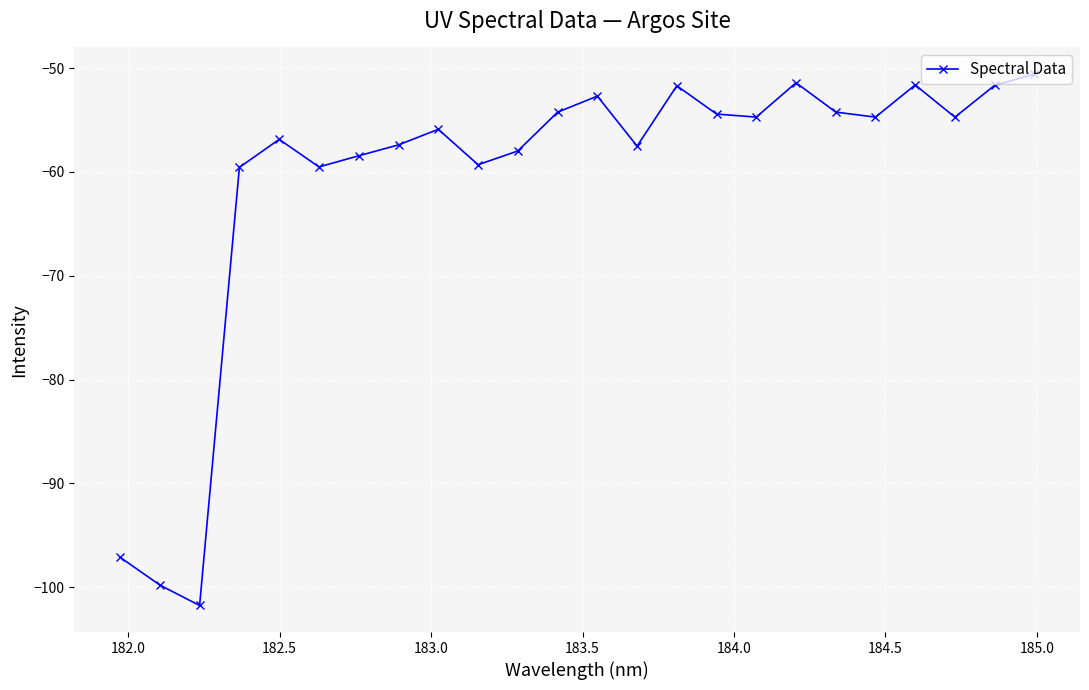

What is the greatest value displayed?

-50.6